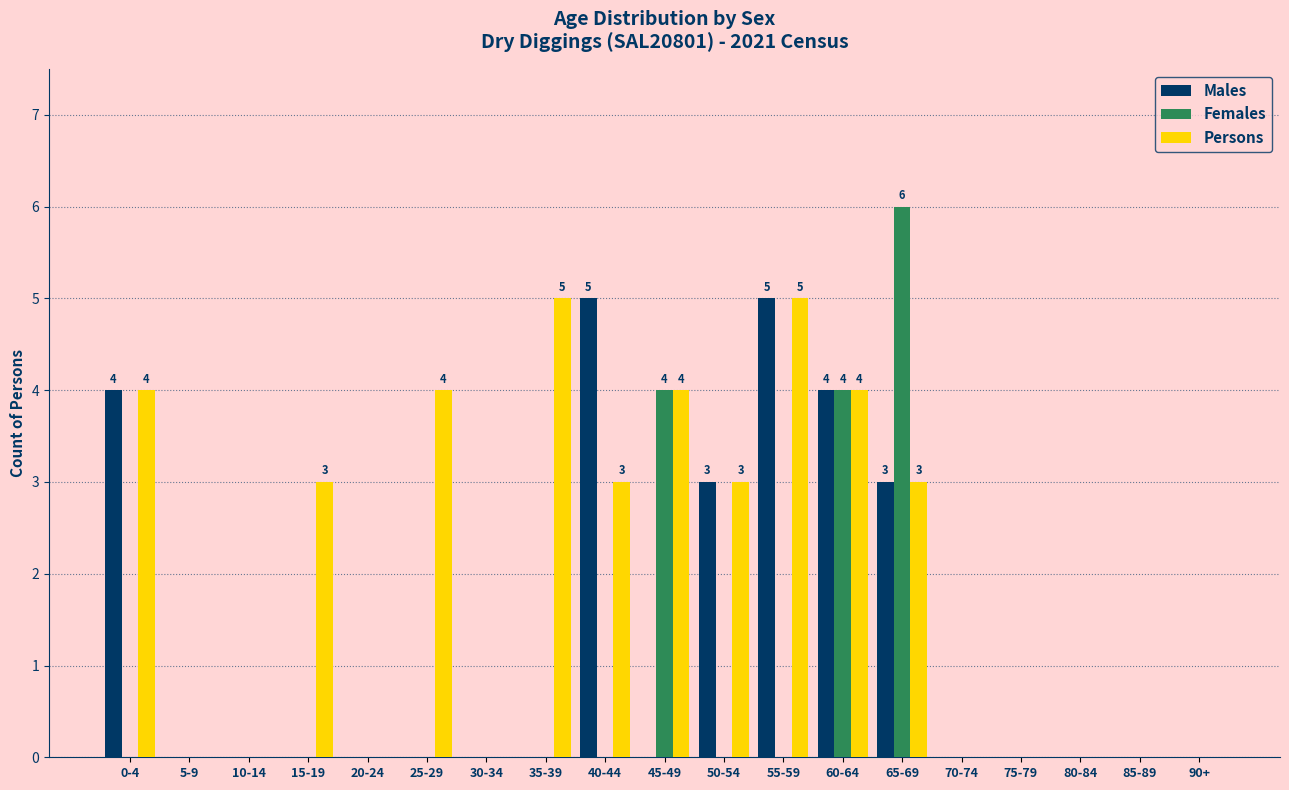

At which category does the chart reach its peak across all series?

65-69